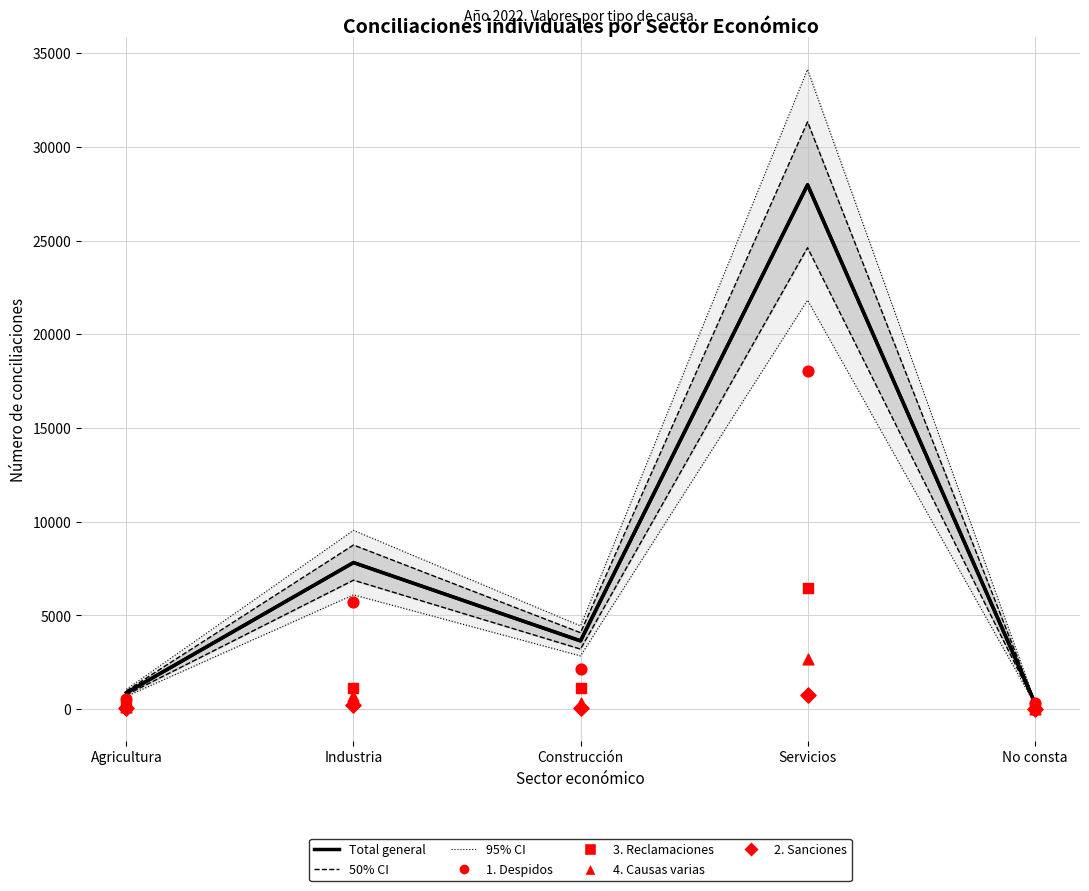

Which series contains the lowest Y value?

2. Sanciones